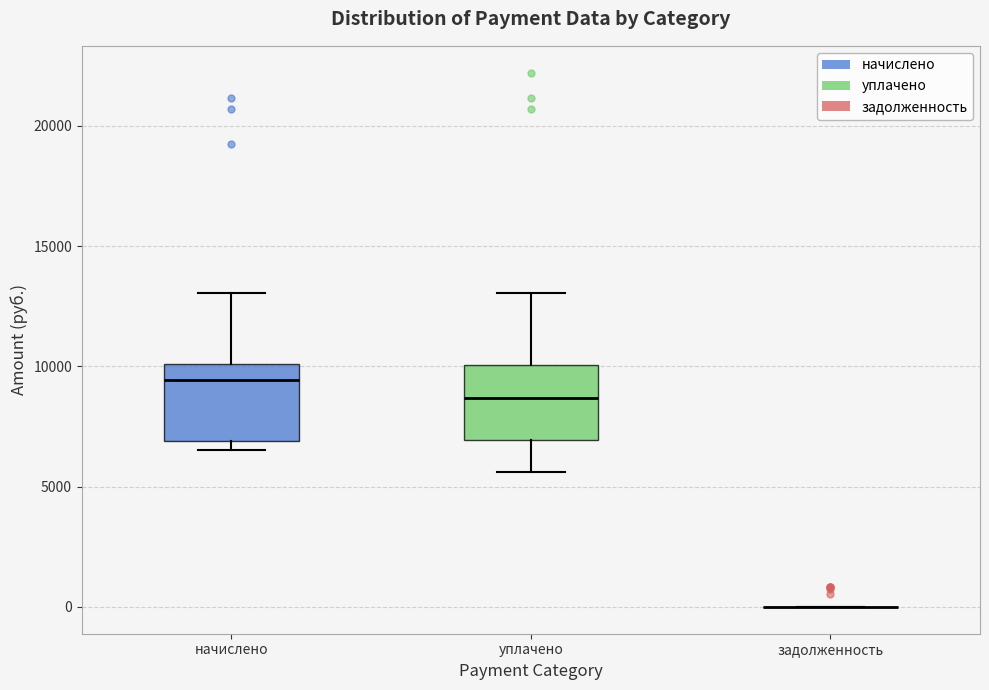

Reading left to right, read every box against the y-axis: the position of its median line, the range the box covers, and the ends of its whiskers. The values are not printed on the chart, so give them approximately, as read against the axis.

начислено: median 9500, box 7000 to 10000, whiskers 6500 to 13000
уплачено: median 8500, box 7000 to 10000, whiskers 5500 to 13000
задолженность: box collapsed to a line at 0, whiskers 0 to 0